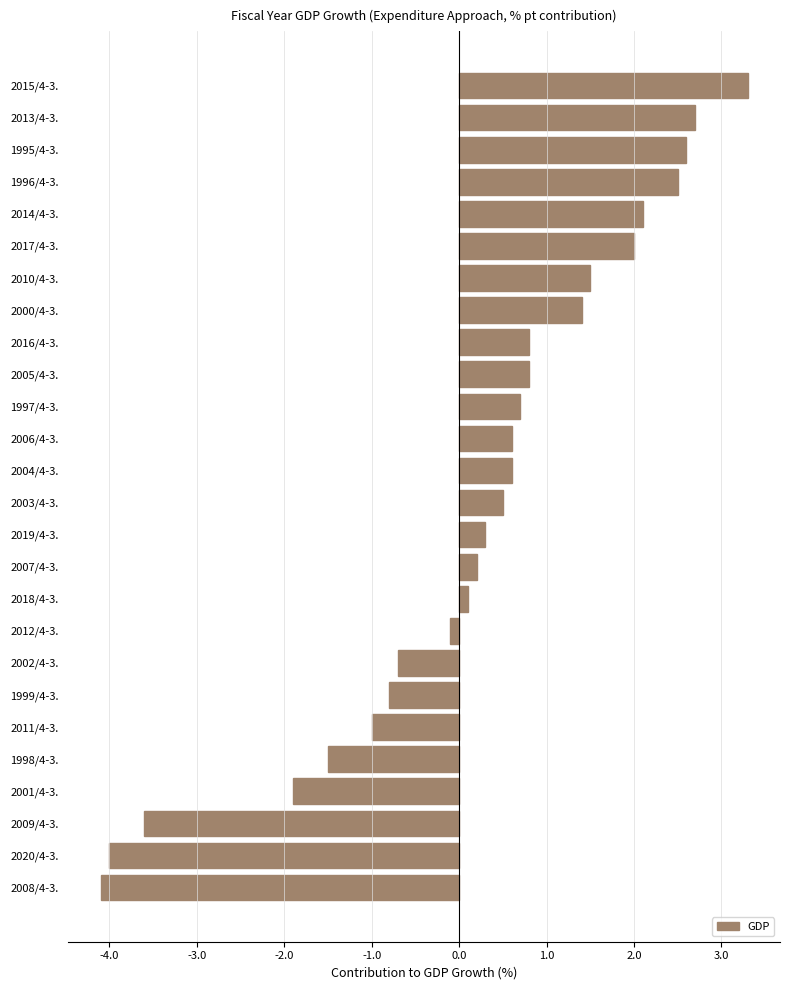

What is the sum of all values?

5.0